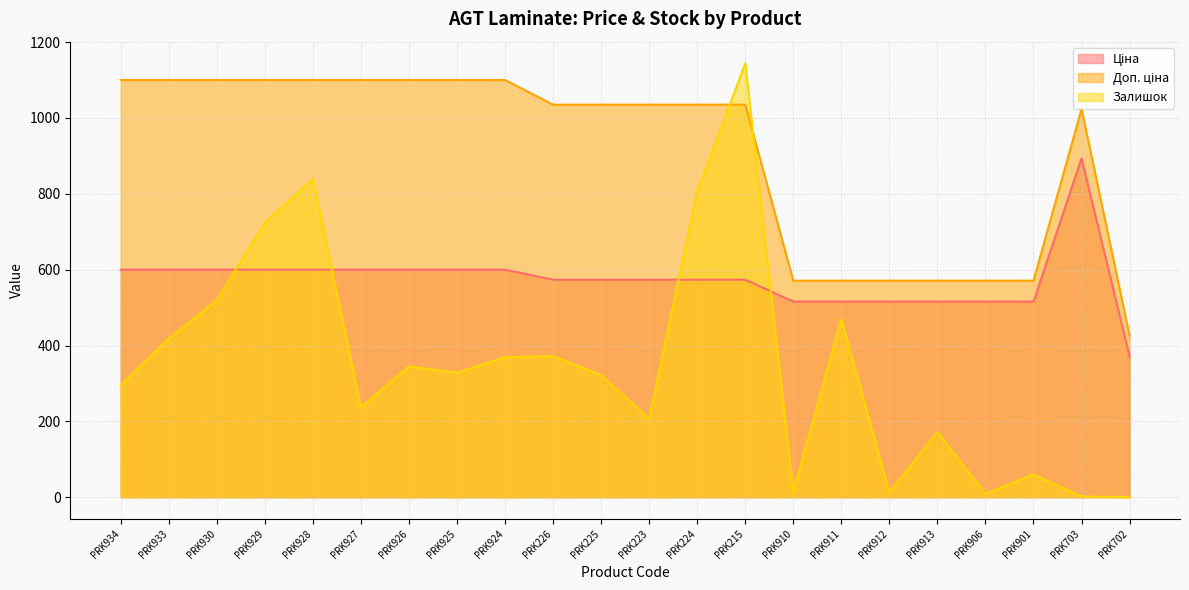

What value does the Доп. ціна series have at PRK225?

1035.1